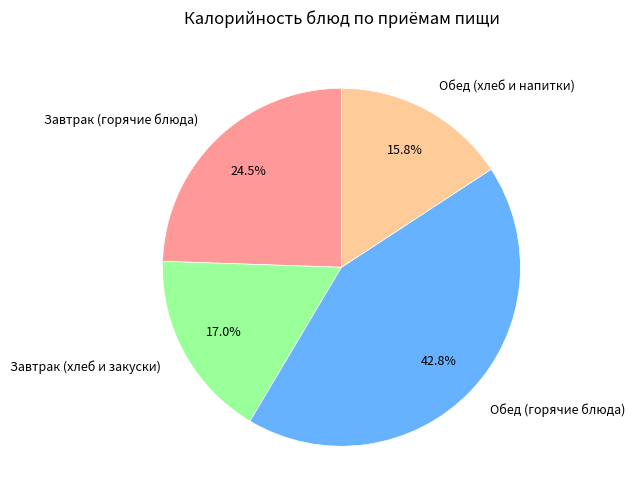

Does Обед (горячие блюда) account for over 50% of the chart?

No